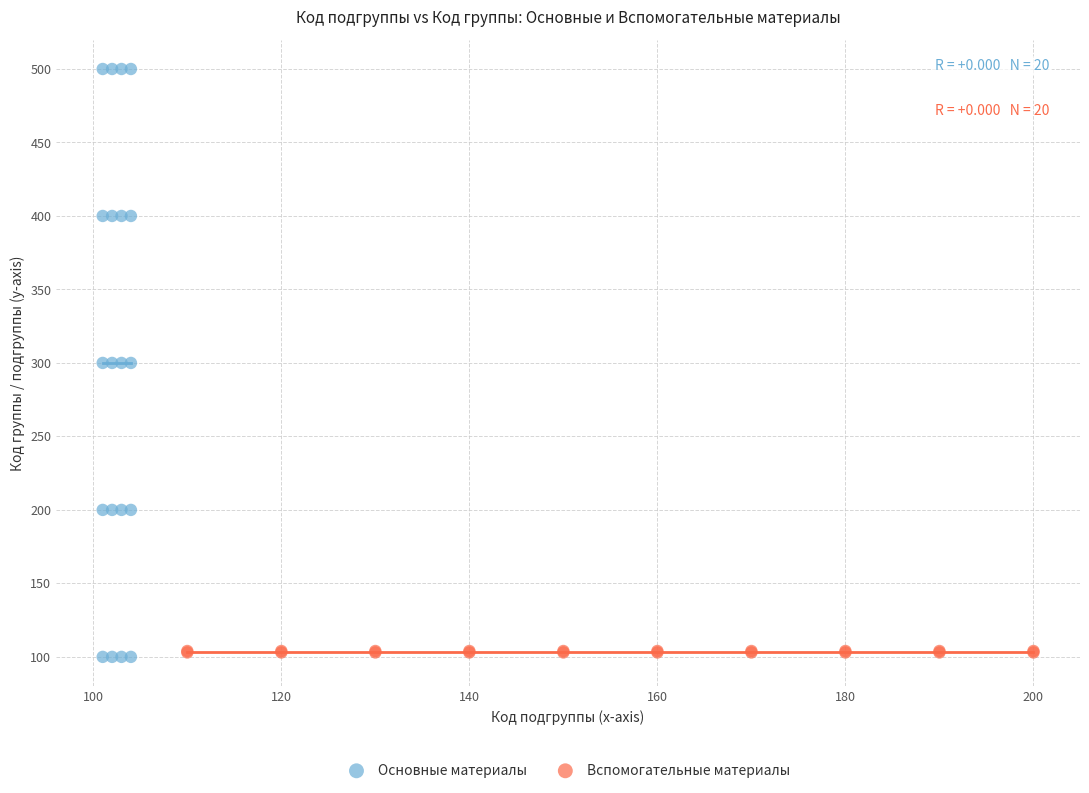

Which series reaches the maximum Y coordinate?

Основные материалы